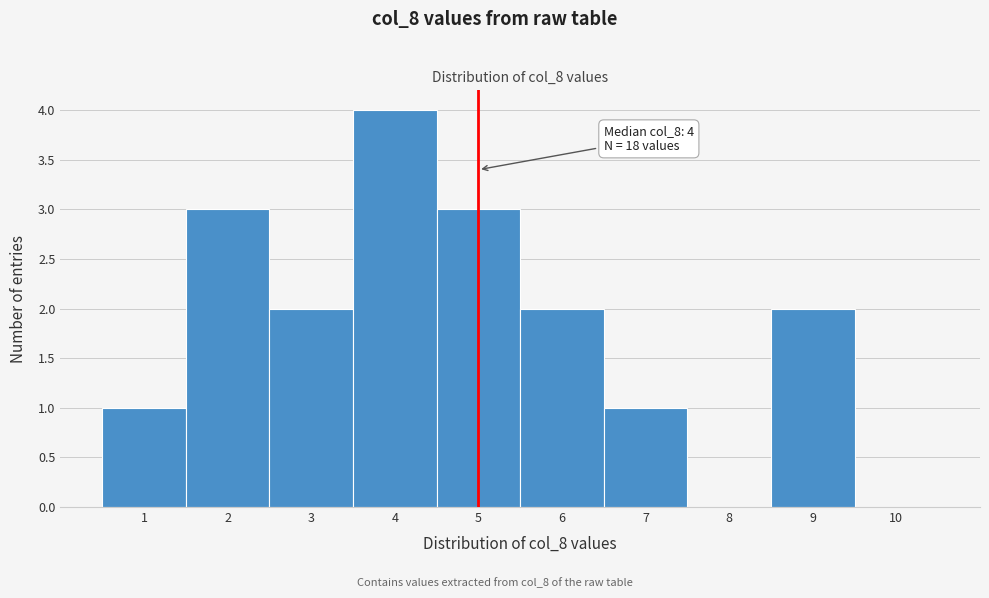

Over which range of the x-axis is the bar tallest?

3.5 to 4.5